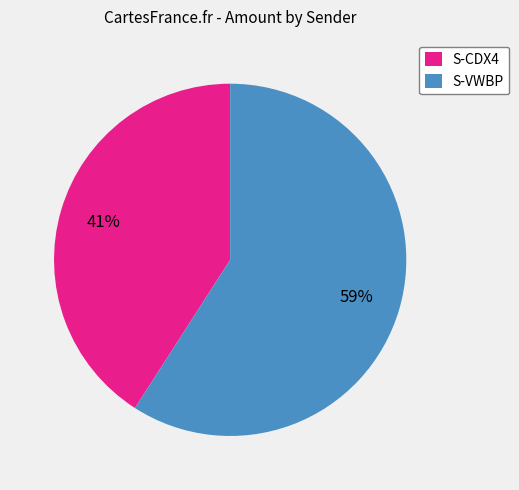

The S-VWBP slice represents 59% of the pie. True or false?

True